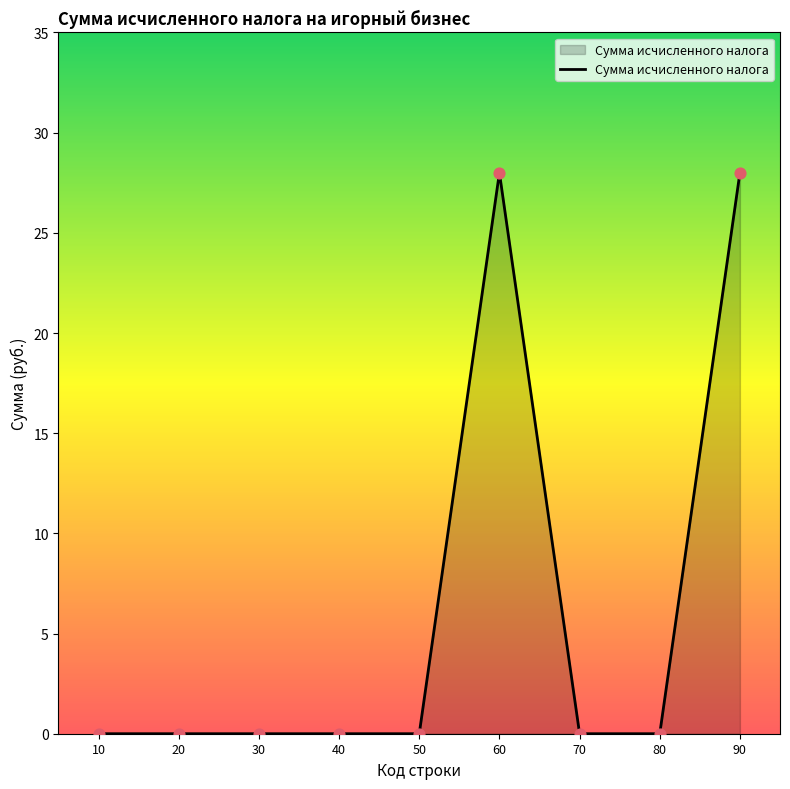

What is the change in value from 50 to 90?

+28